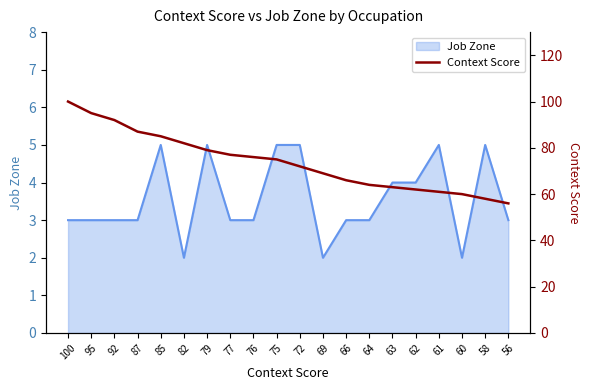

How many data points does each series have?

20